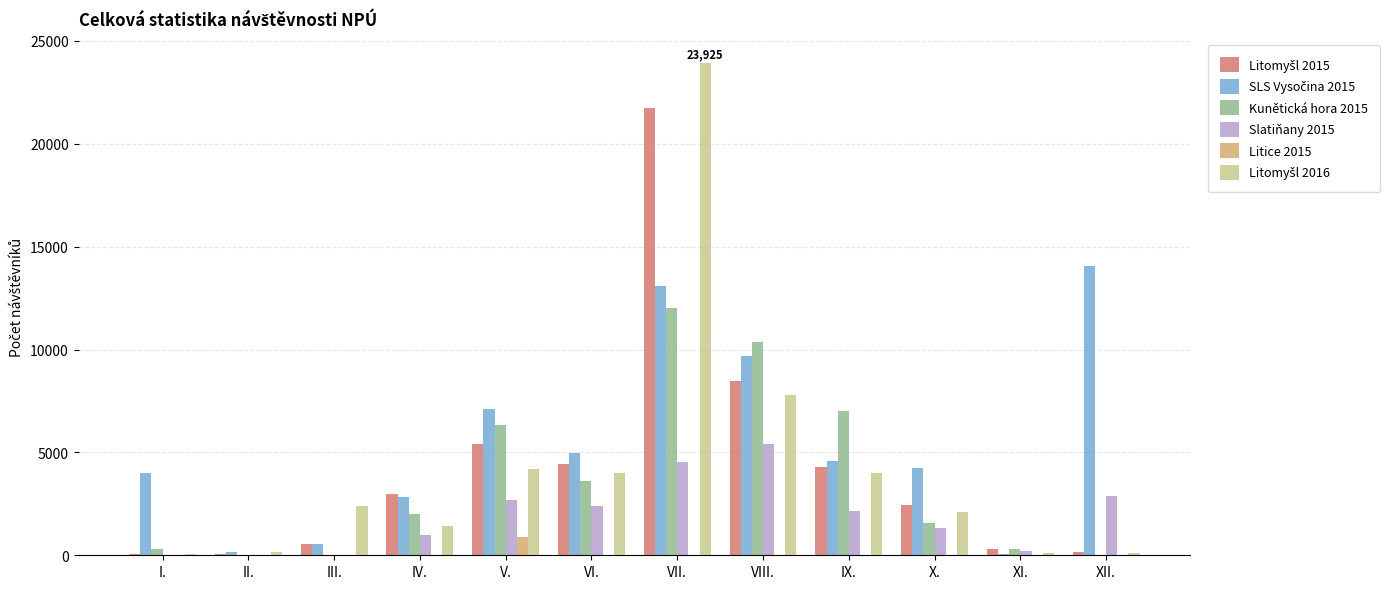

What is the greatest value displayed?

23925